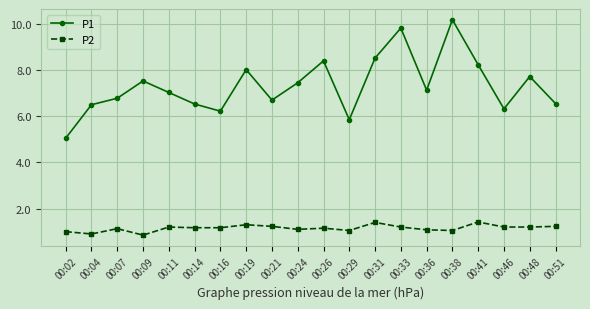

What is the value of the P2 point at the 1st from the left?

1.0